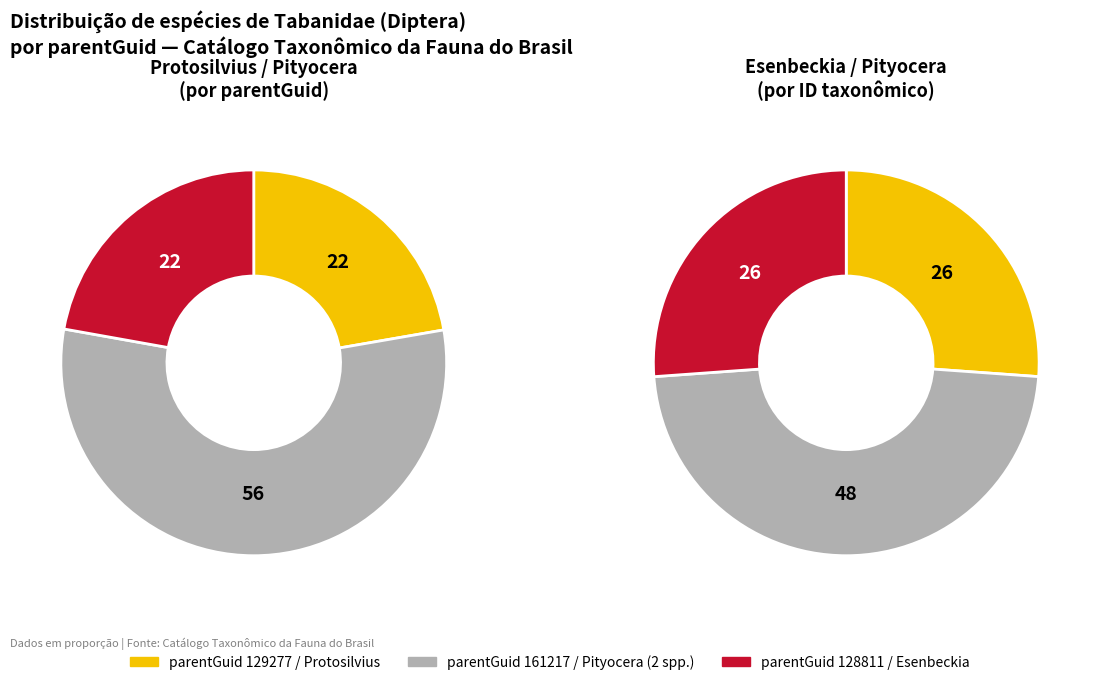

Does Esenbeckia (Esenbeckia) tristis represent more than half of the total?

No